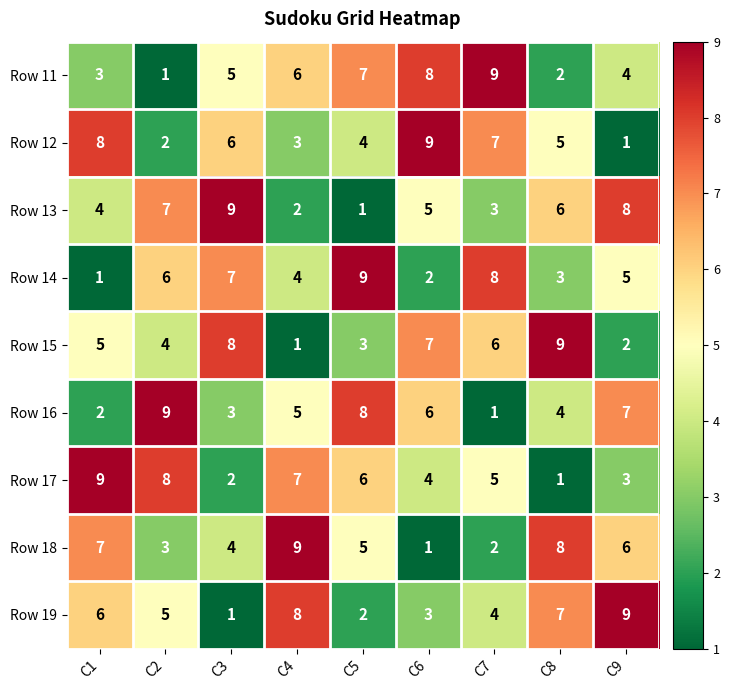

What is the maximum value for Row 15?

9